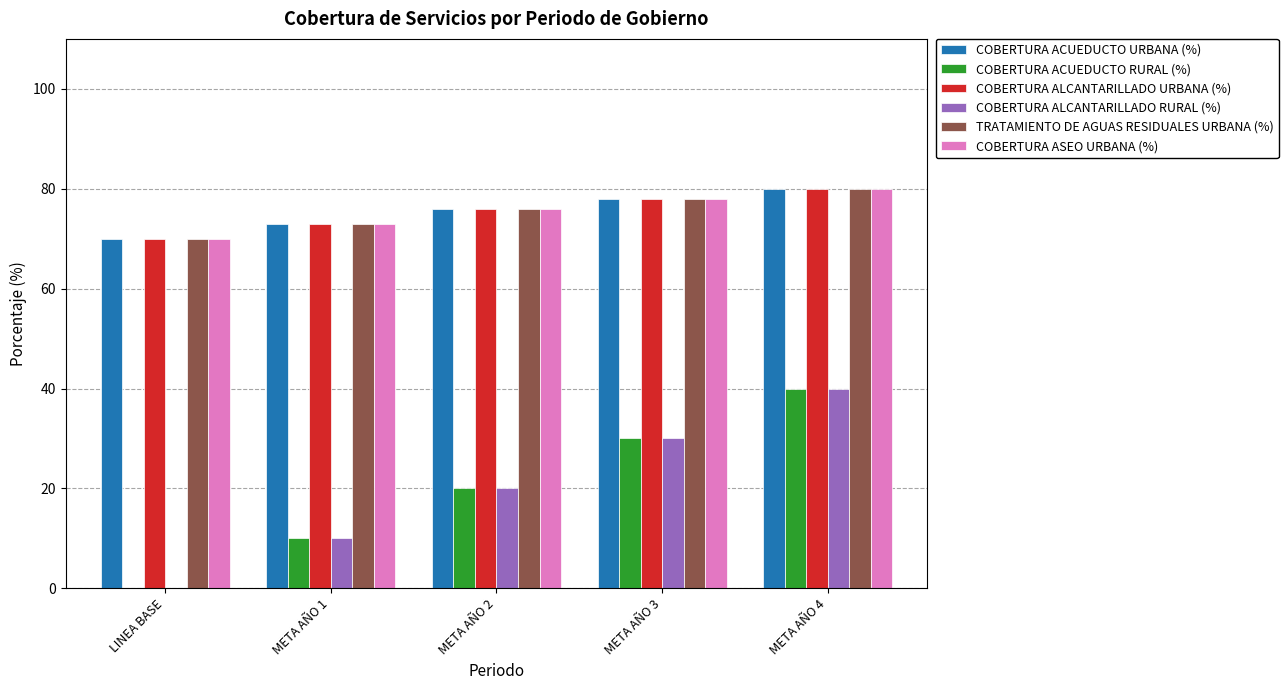

Reading left to right, list all the values displayed in this chart.

COBERTURA ACUEDUCTO URBANA (%): LINEA BASE=70	META AÑO 1=73	META AÑO 2=76	META AÑO 3=78	META AÑO 4=80
COBERTURA ACUEDUCTO RURAL (%): LINEA BASE=0	META AÑO 1=10	META AÑO 2=20	META AÑO 3=30	META AÑO 4=40
COBERTURA ALCANTARILLADO URBANA (%): LINEA BASE=70	META AÑO 1=73	META AÑO 2=76	META AÑO 3=78	META AÑO 4=80
COBERTURA ALCANTARILLADO RURAL (%): LINEA BASE=0	META AÑO 1=10	META AÑO 2=20	META AÑO 3=30	META AÑO 4=40
TRATAMIENTO DE AGUAS RESIDUALES URBANA (%): LINEA BASE=70	META AÑO 1=73	META AÑO 2=76	META AÑO 3=78	META AÑO 4=80
COBERTURA ASEO URBANA (%): LINEA BASE=70	META AÑO 1=73	META AÑO 2=76	META AÑO 3=78	META AÑO 4=80